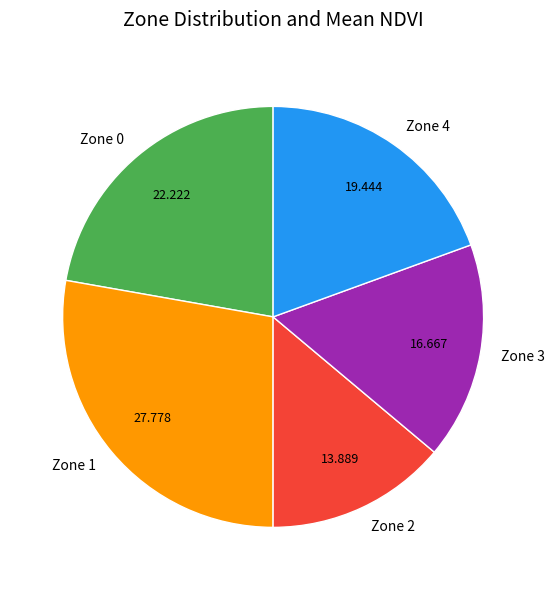

Does Zone 3 represent more than half of the total?

No